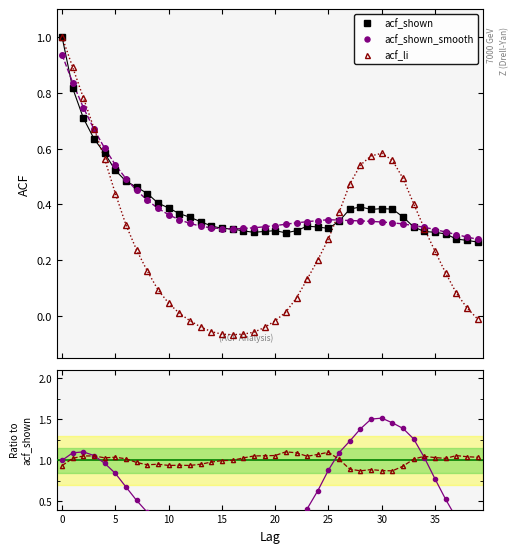

Where is acf_li nearest to the value 0?

11